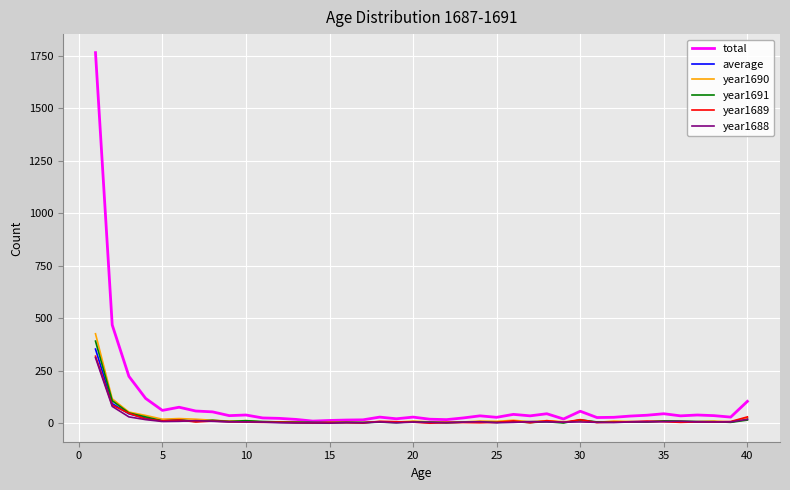

What is the maximum value for year1690?

426.0